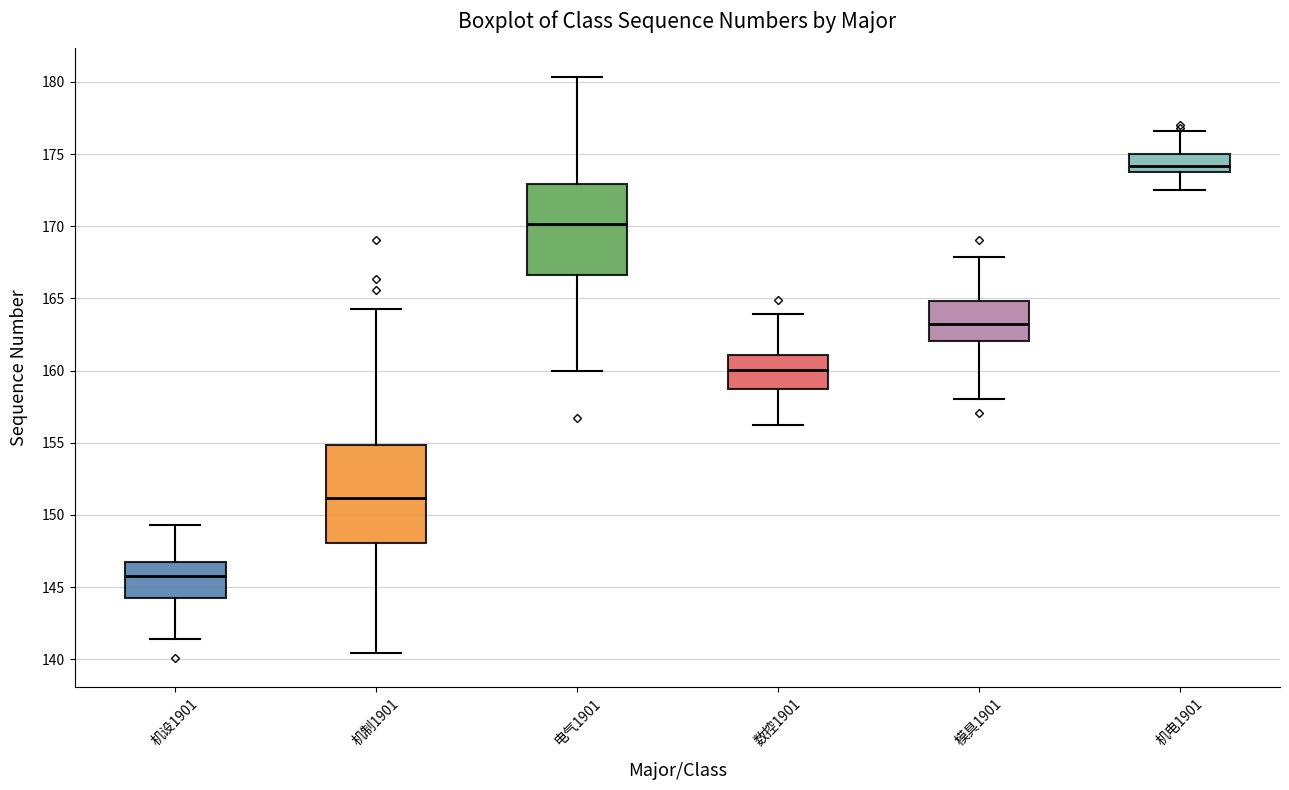

Where does the upper whisker of the box for 电气1901 end on the y-axis? The values are not printed on the chart, so give them approximately, as read against the axis.

180.5